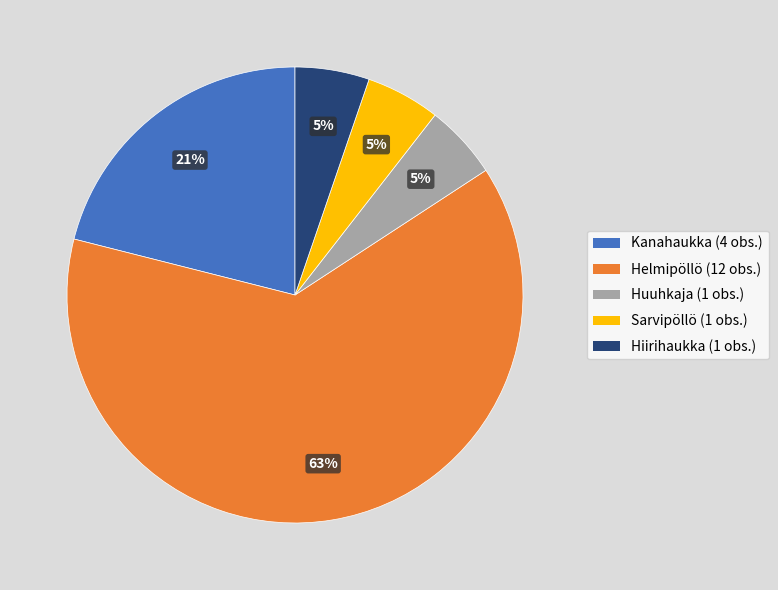

Is there a majority slice in this chart?

Yes